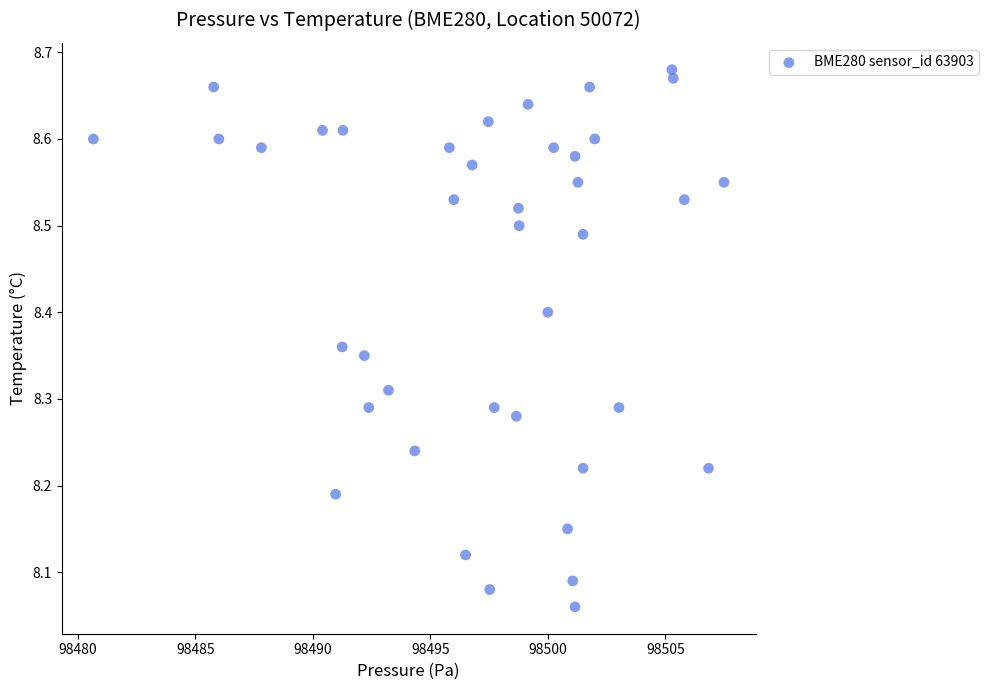

What is the range of Y values (max minus min)?

0.6